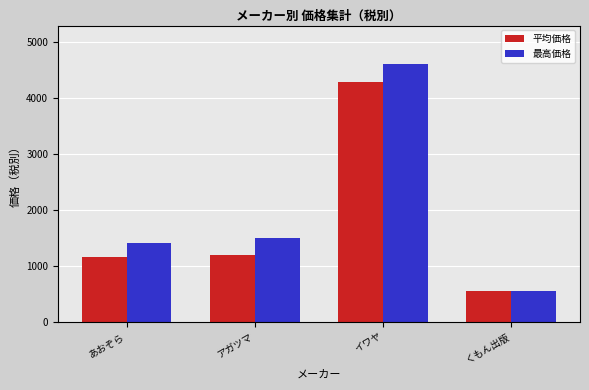

What is the sum of all 最高価格 values?

8040